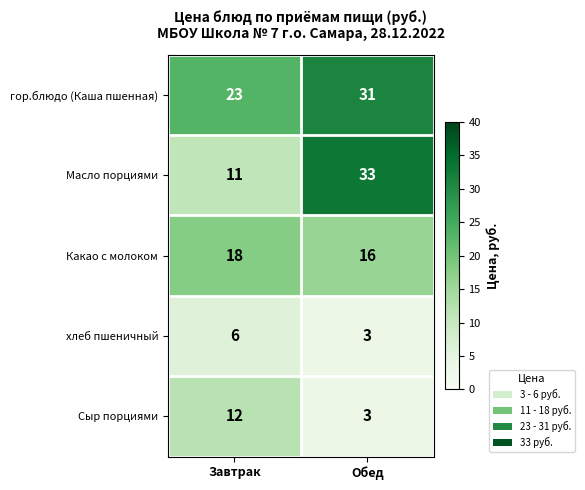

At which category does the chart reach its peak across all series?

Обед